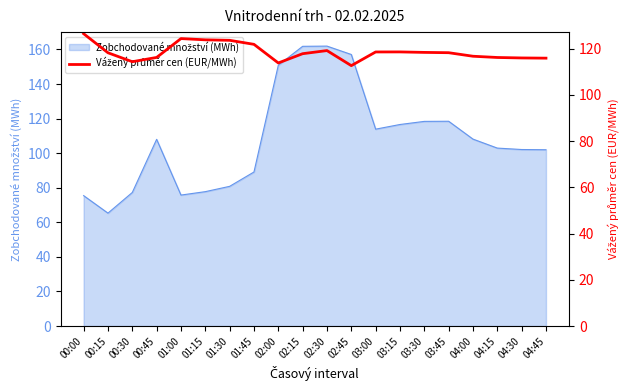

What is the maximum value shown in the chart?

126.5